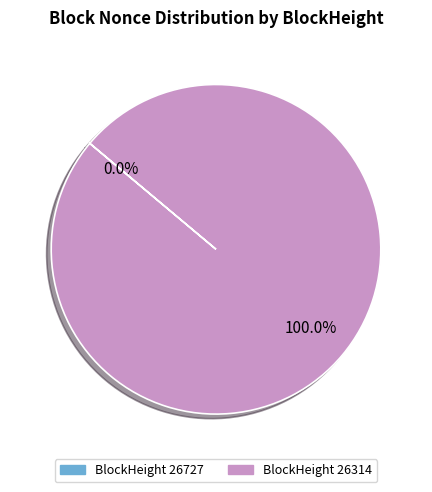

The 26314 slice represents 100% of the pie. True or false?

True